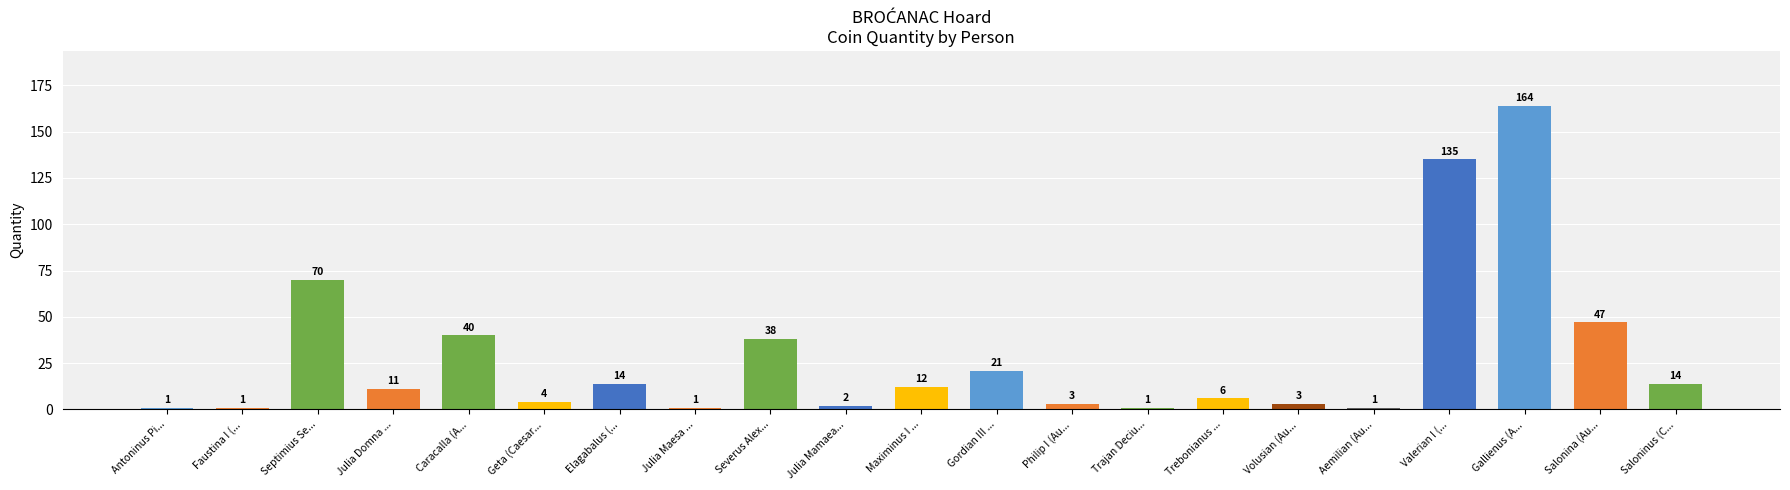

Which has a higher value, Valerian I (... or Aemilian (Au...?

Valerian I (...